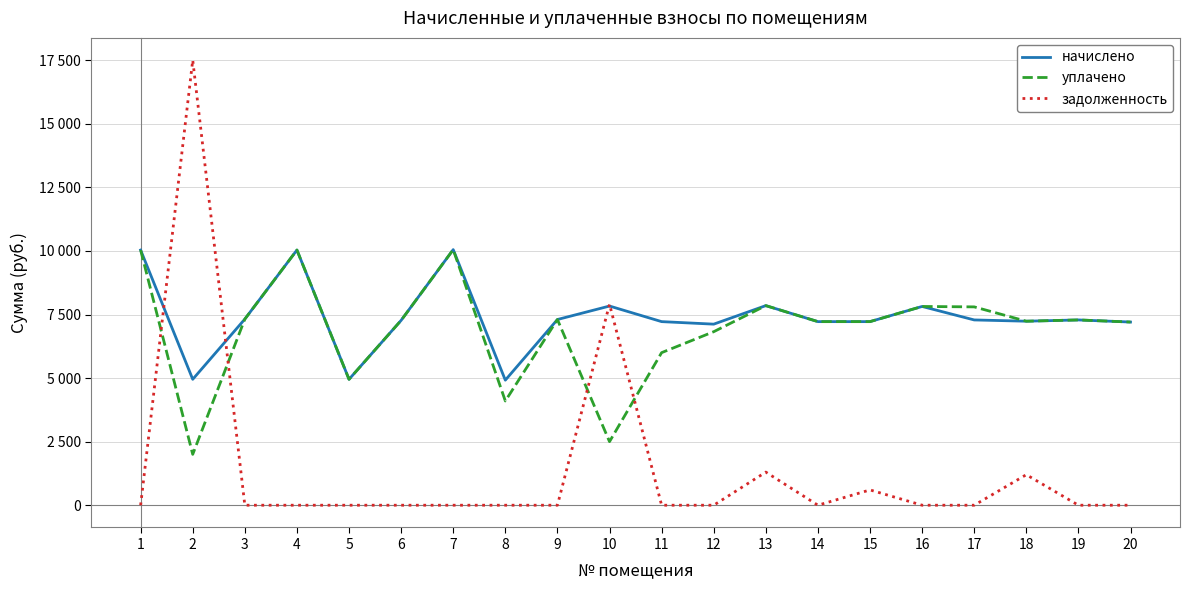

Rank the series at 3 from lowest to highest value.

задолженность, начислено, уплачено